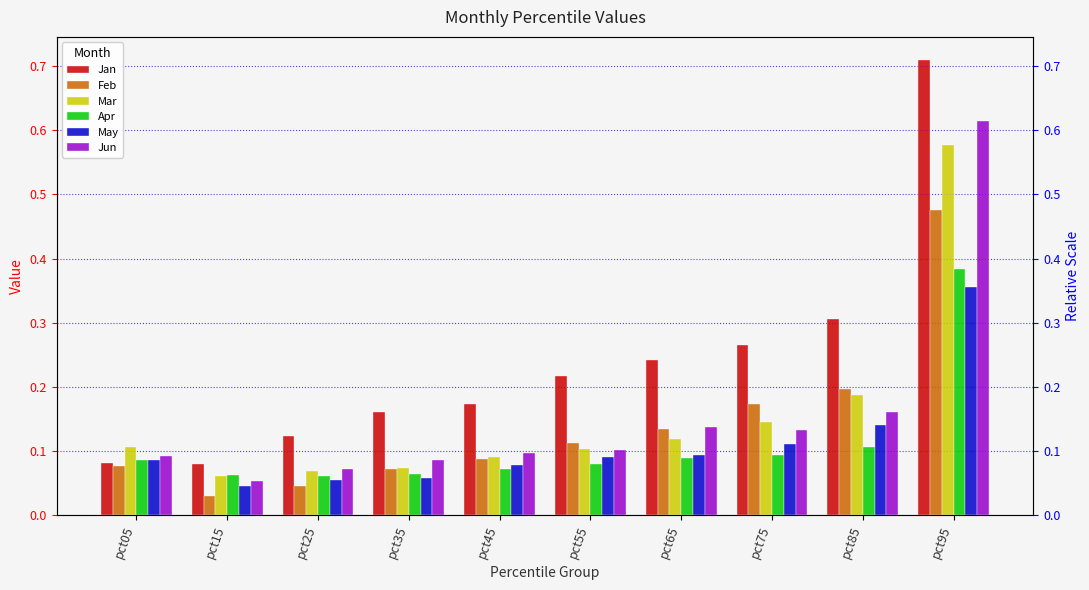

How many bars are there in each group?

6